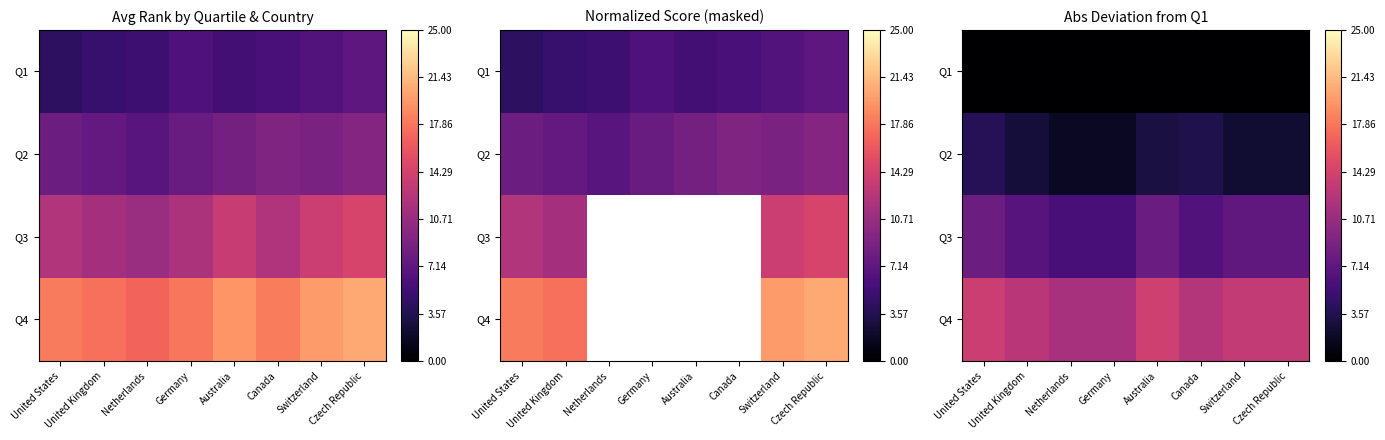

How many values in the Q4 series are below 13?

4